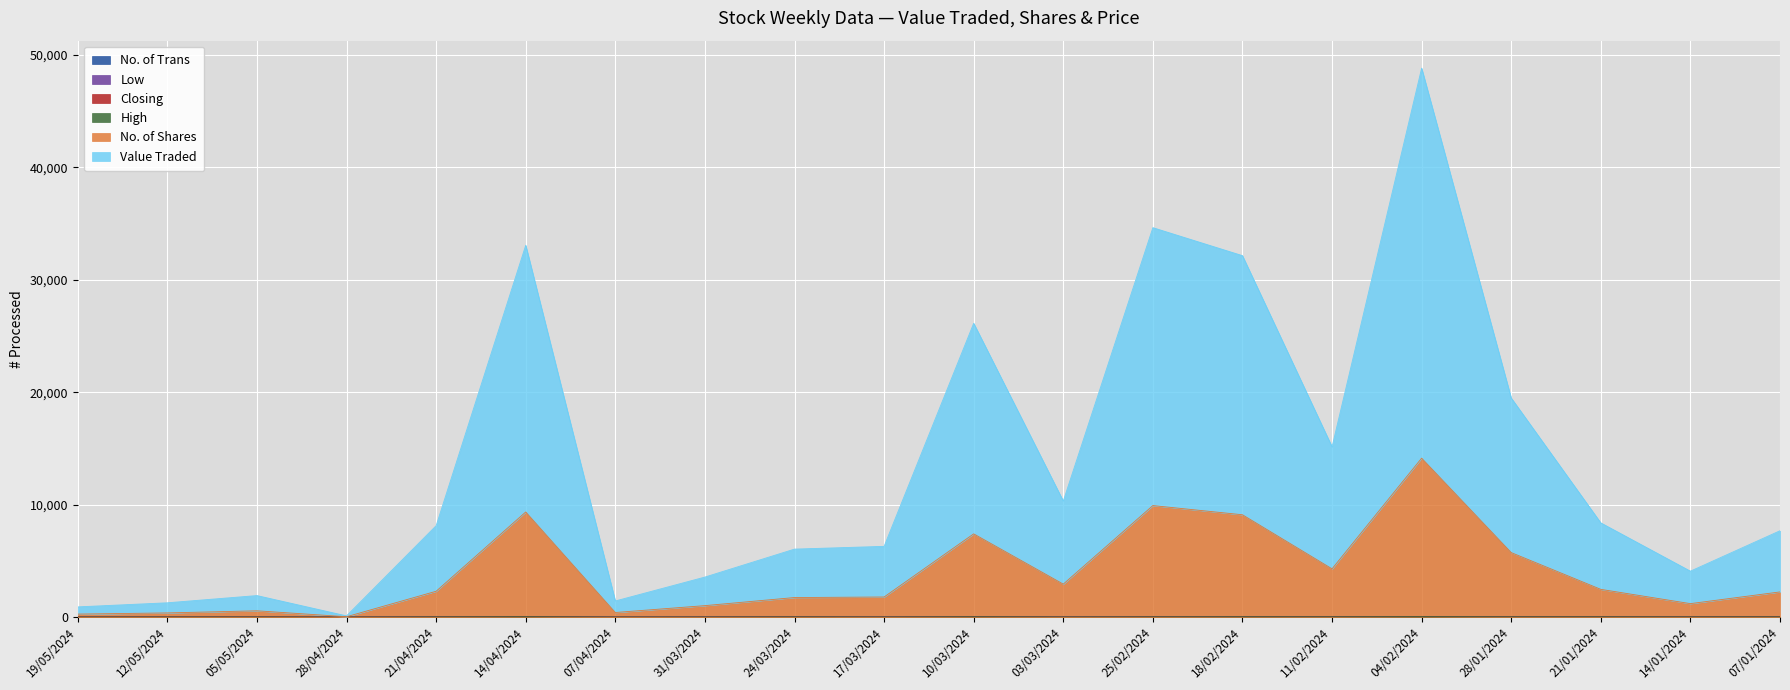

What value does the No. of Shares series have at 28/04/2024?

38.6